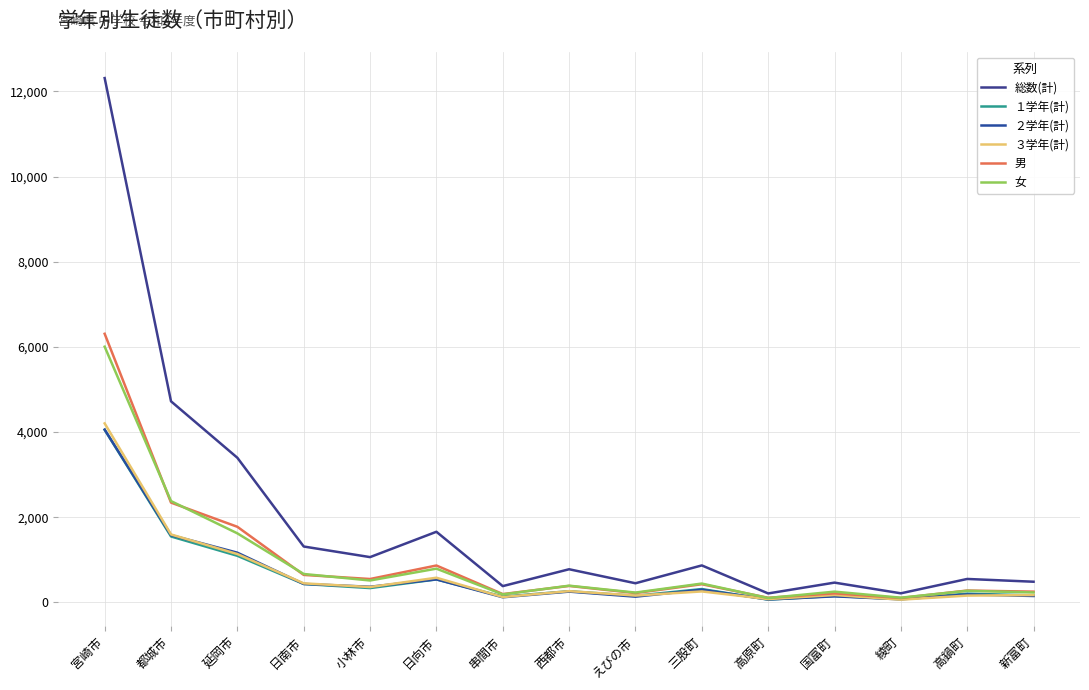

What is the sum of the ３学年(計) values at 高原町 and 高鍋町?

236